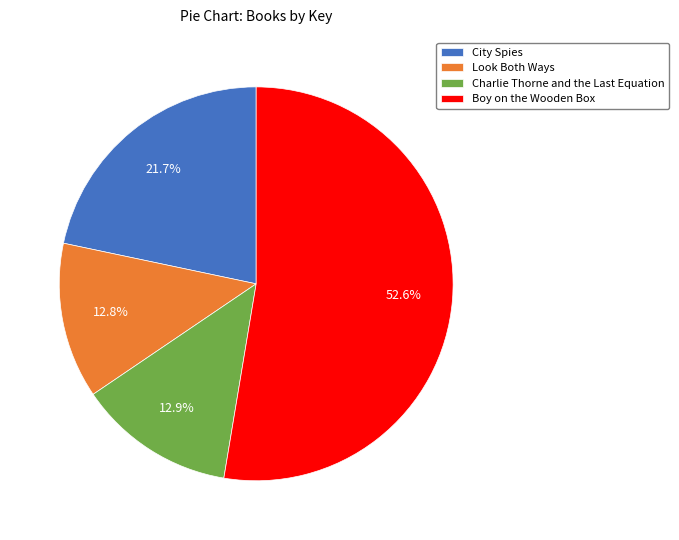

What is the majority slice?

Boy on the Wooden Box